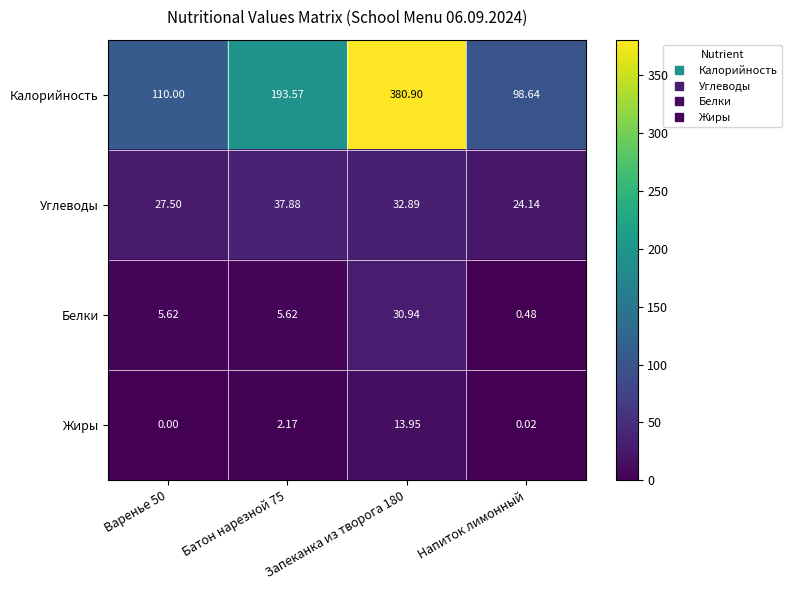

How many values in the Калорийность series exceed 193?

2